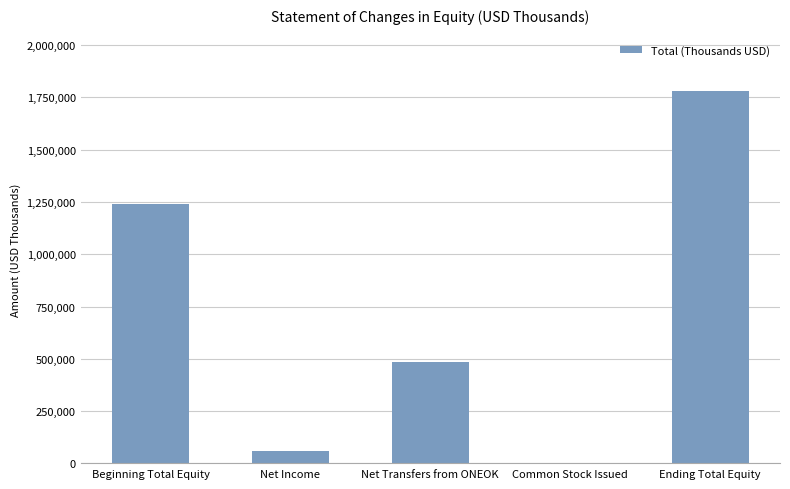

What is the change in value from Net Income to Net Transfers from ONEOK?

+423746